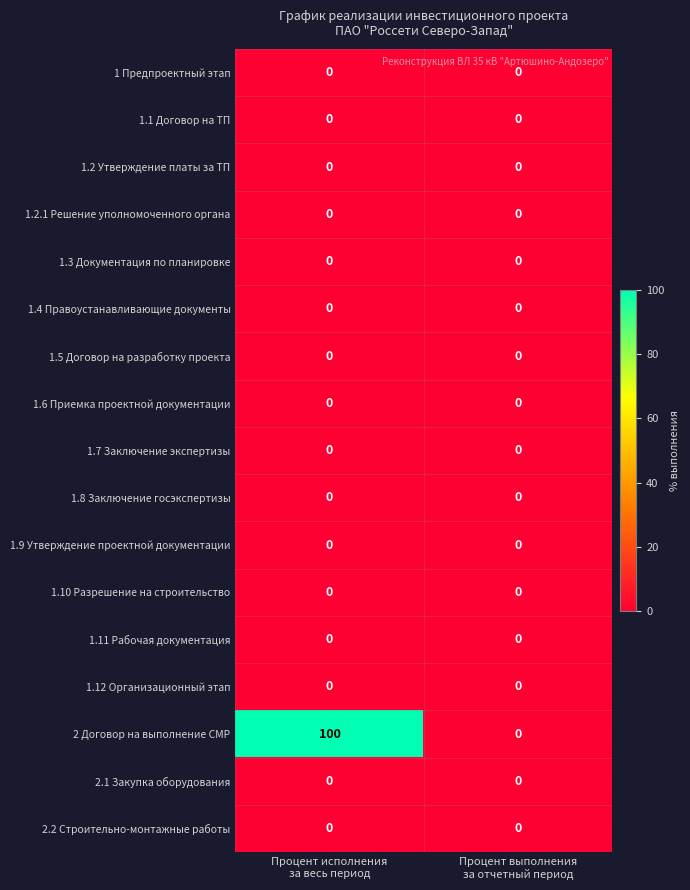

Which series changed the most between Процент исполнения
за весь период and Процент выполнения
за отчетный период?

2 Договор на выполнение СМР